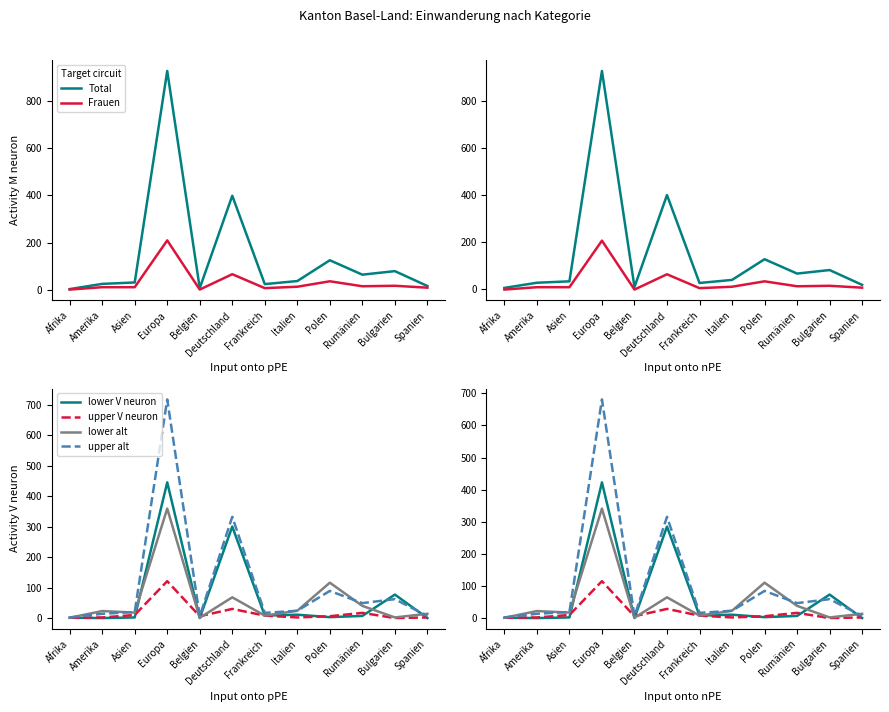

What are all the series names shown in the legend?

Total, Frauen, lower V neuron, upper V neuron, lower alt, upper alt